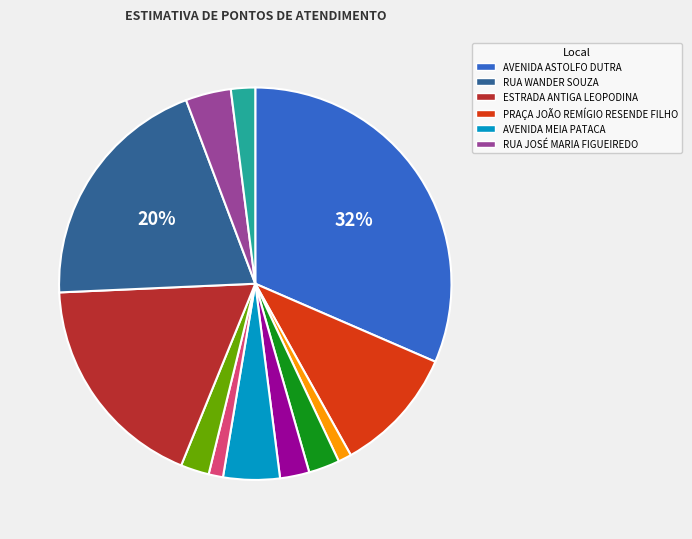

Does any single category account for the majority?

No